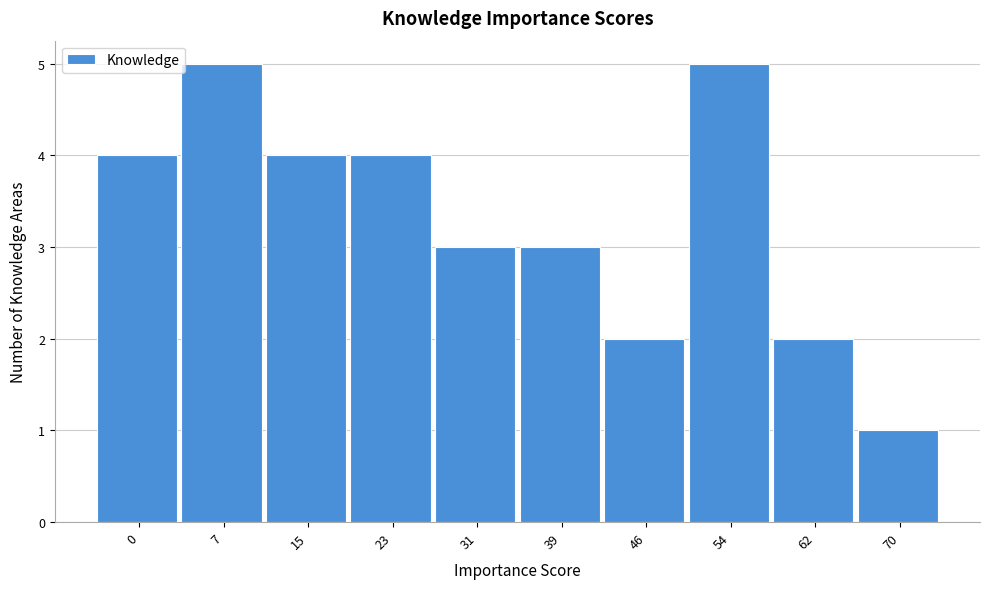

Reading left to right, transcribe all the data shown in this chart.

4	5	4	4	3	3	2	5	2	1